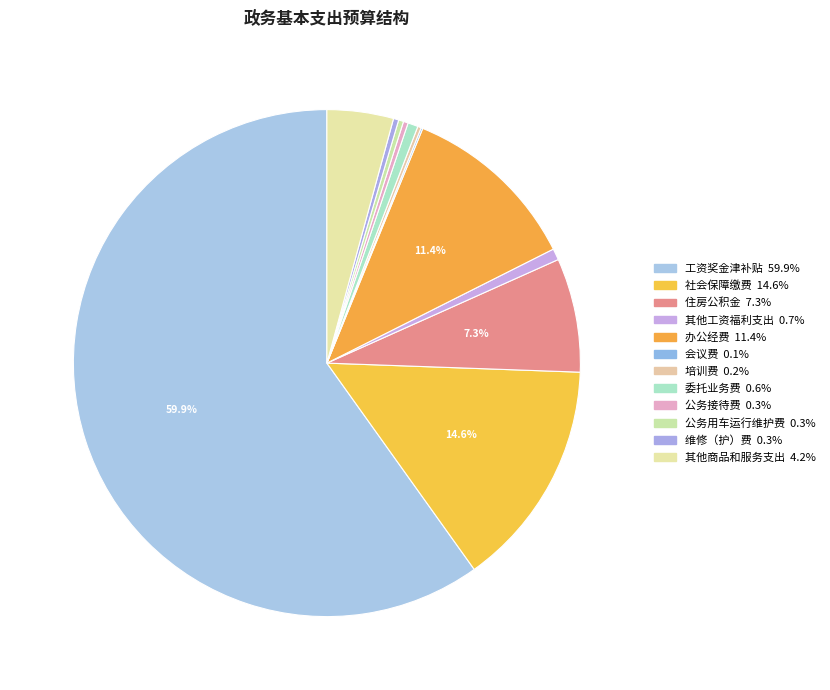

Between 维修（护）费 and 办公经费, which is larger?

办公经费